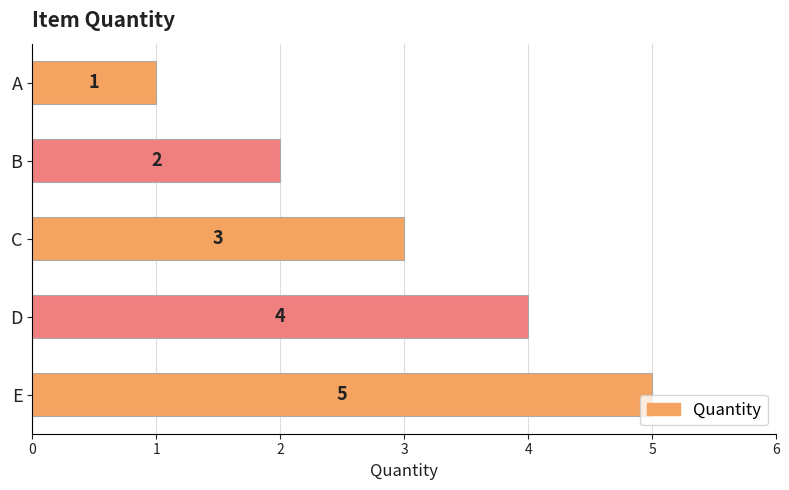

Is it true that the value at E is 8?

False